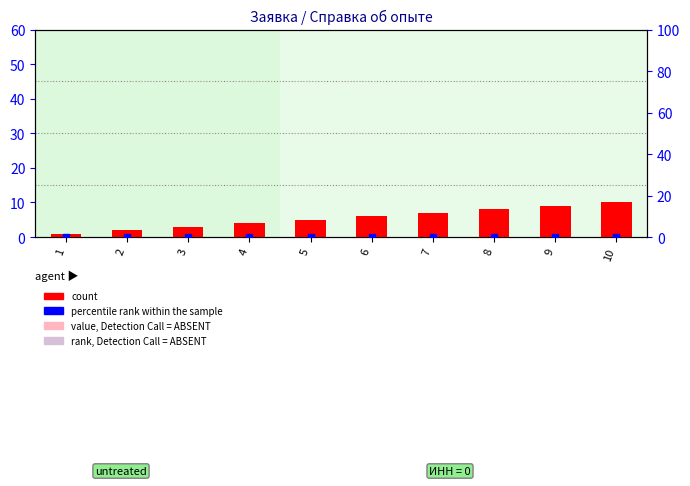

At how many categories does at least one series exceed 6?

4